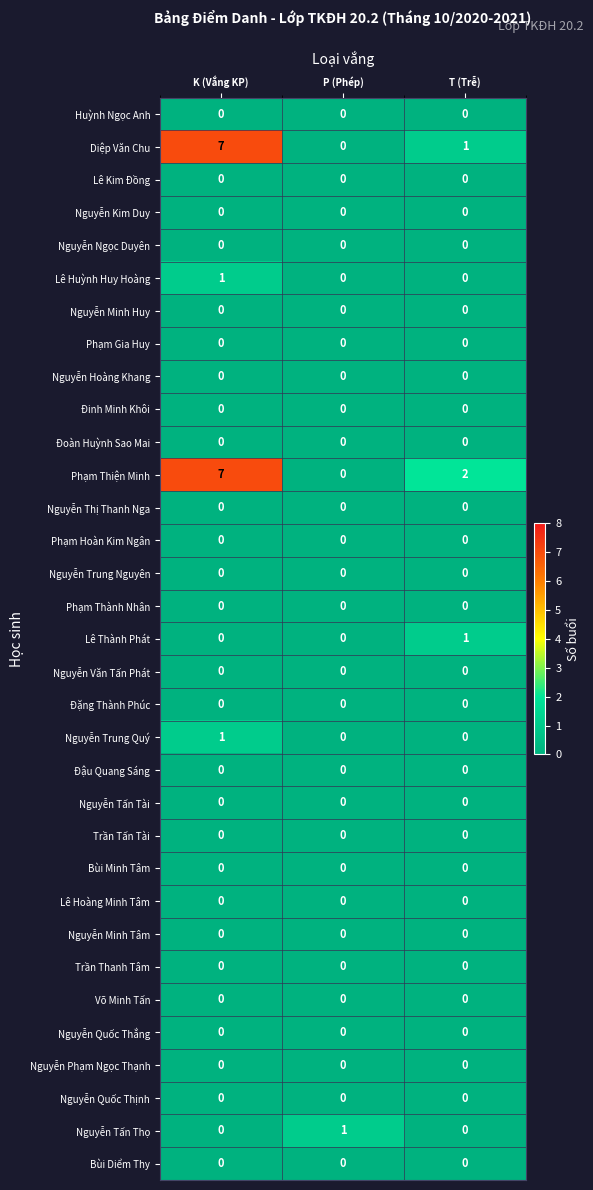

What is the maximum value shown in the chart?

7